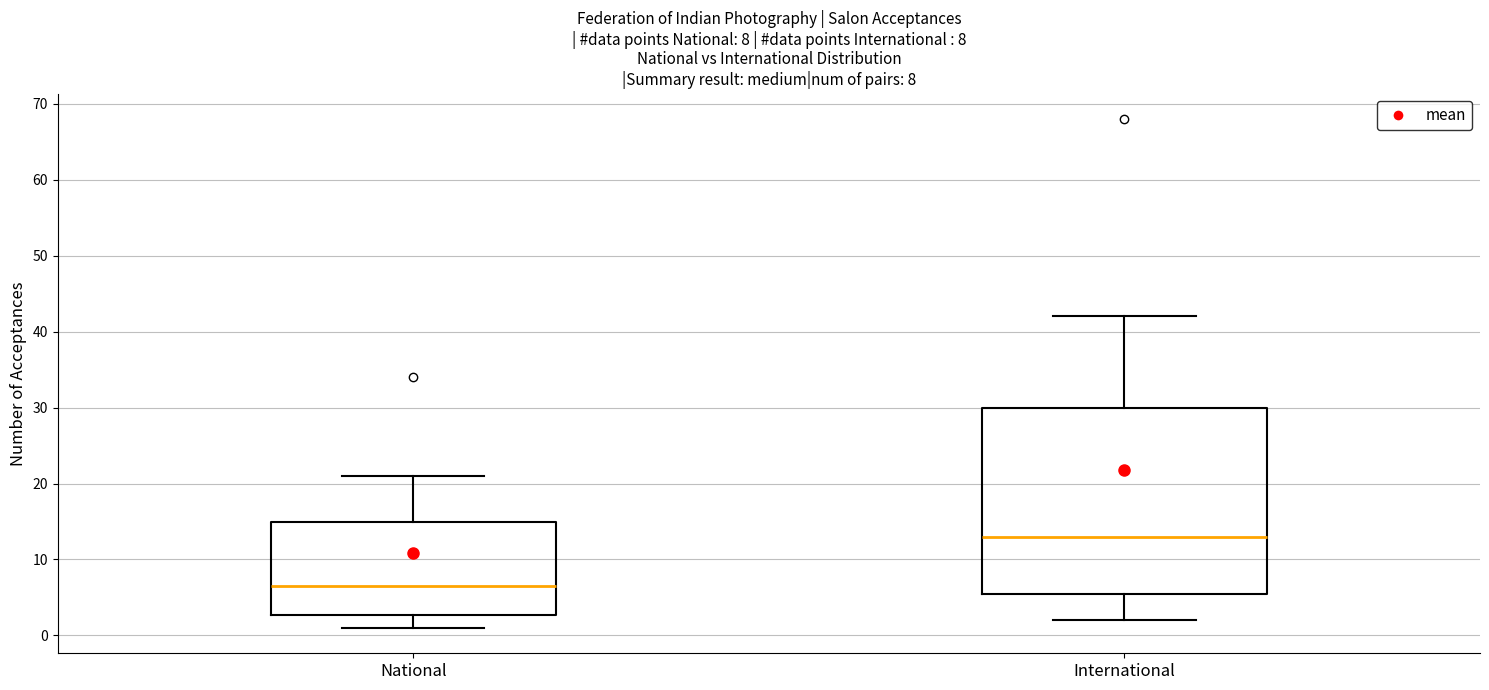

Comparing the boxes themselves (not the whiskers), which one is the tallest?

International